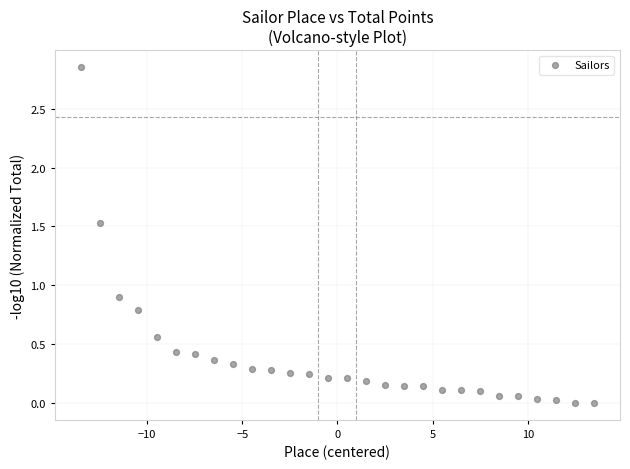

What Y value in the scatter plot is closest to 1?

0.9